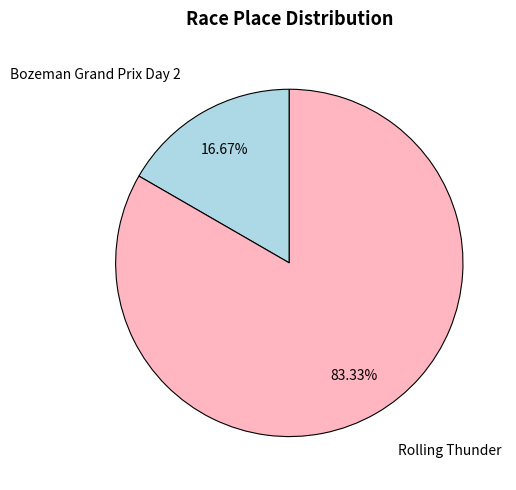

Is it true that Rolling Thunder is 83% of the pie?

True